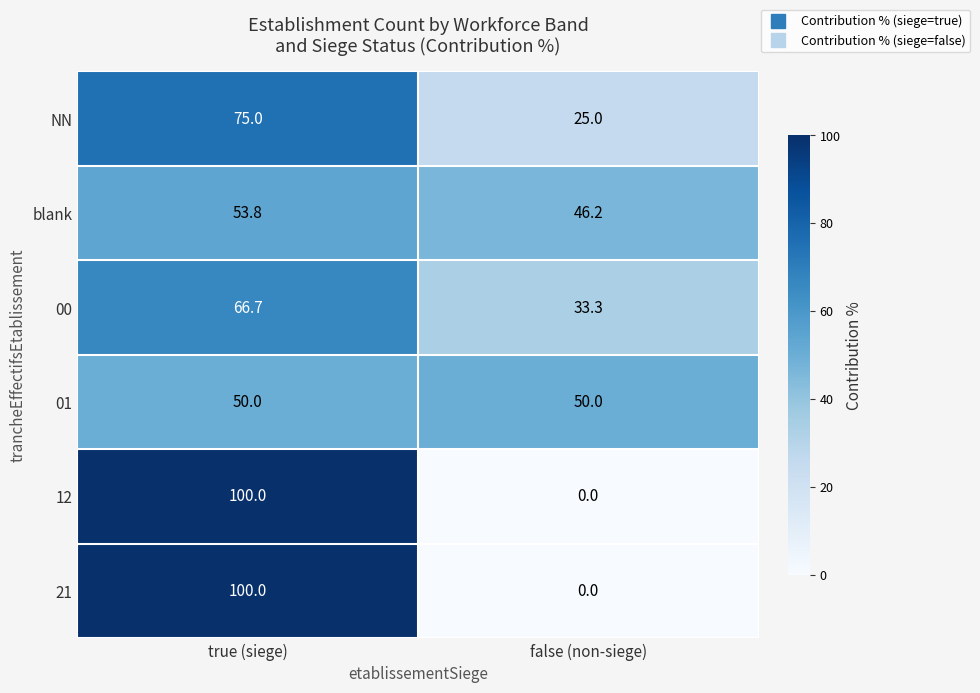

What value does the 00 series have at false (non-siege)?

33.3